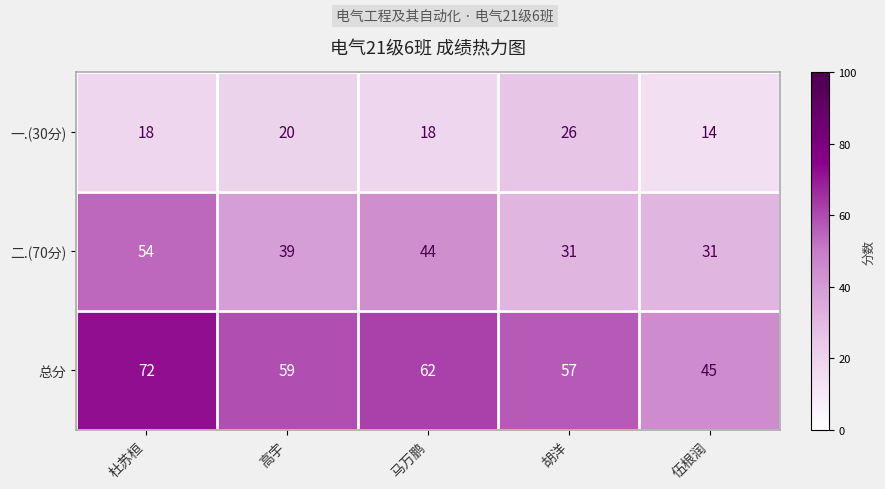

Rank the series by their average value, from highest to lowest.

总分, 二.(70分), 一.(30分)